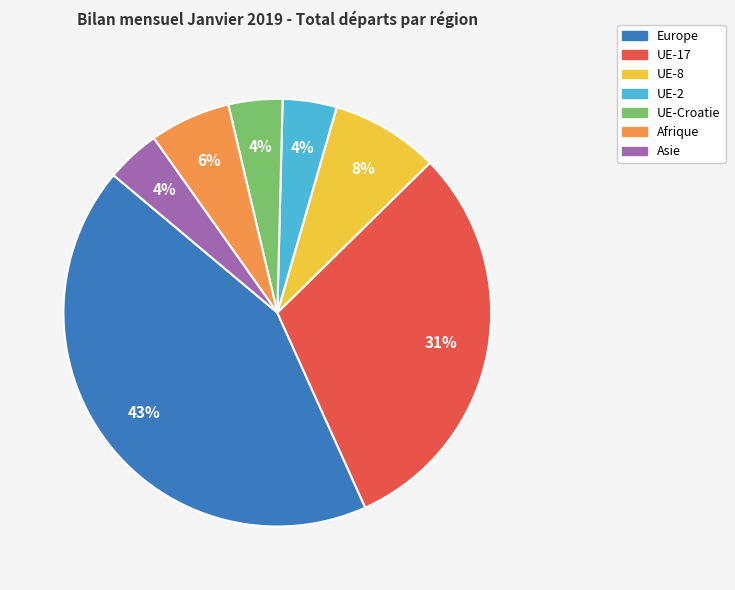

Which category has the biggest portion of the pie?

Europe